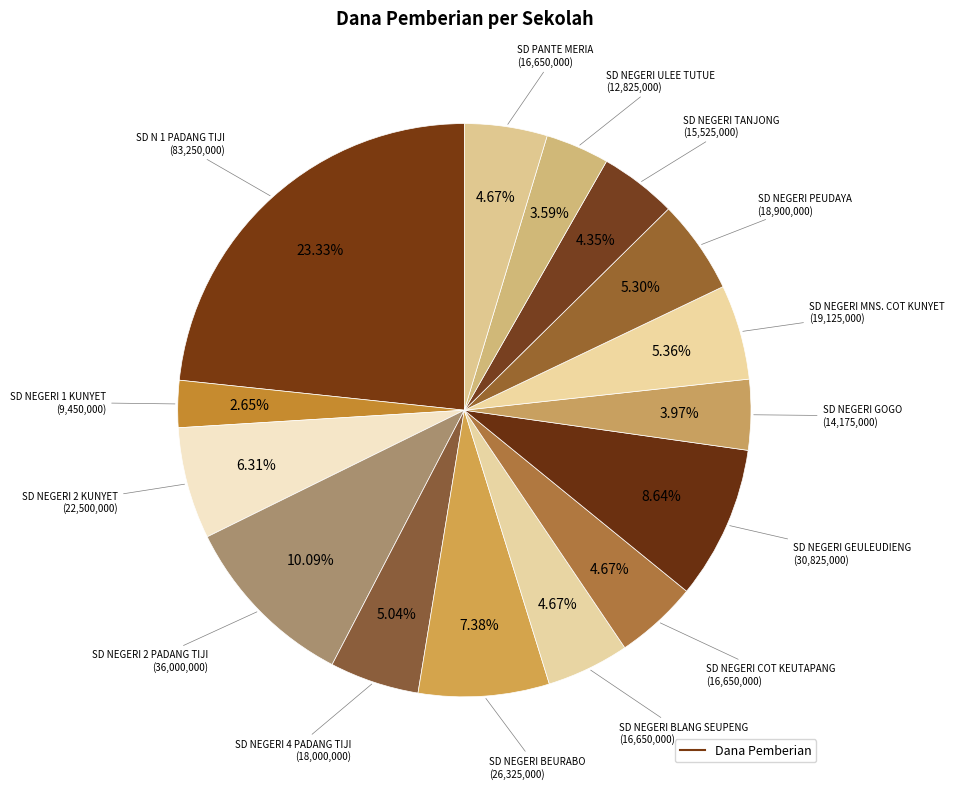

What is the smallest slice in the pie chart?

SD NEGERI 1 KUNYET